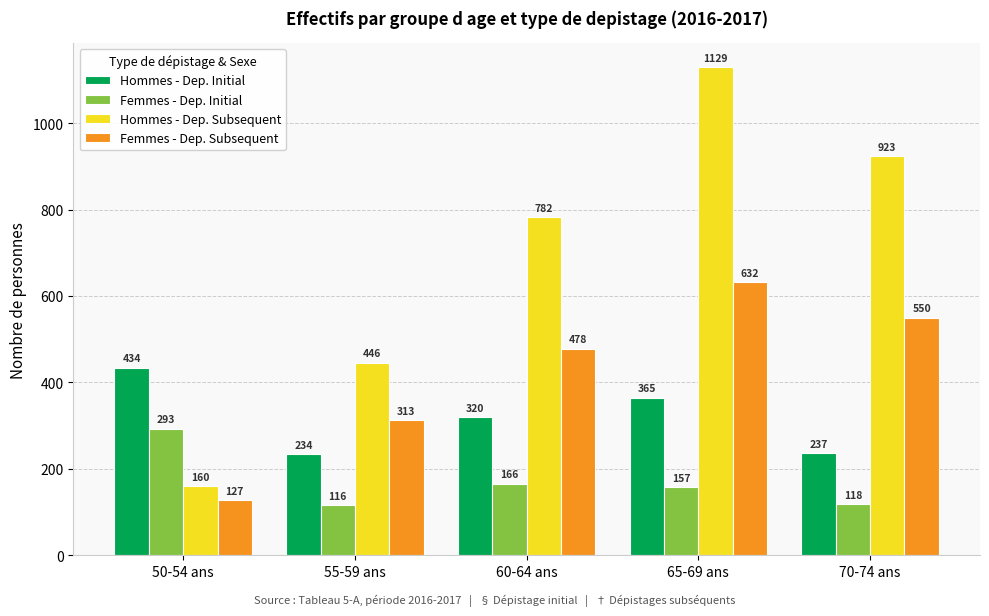

Which series has the largest total across all categories?

Hommes - Dep. Subsequent